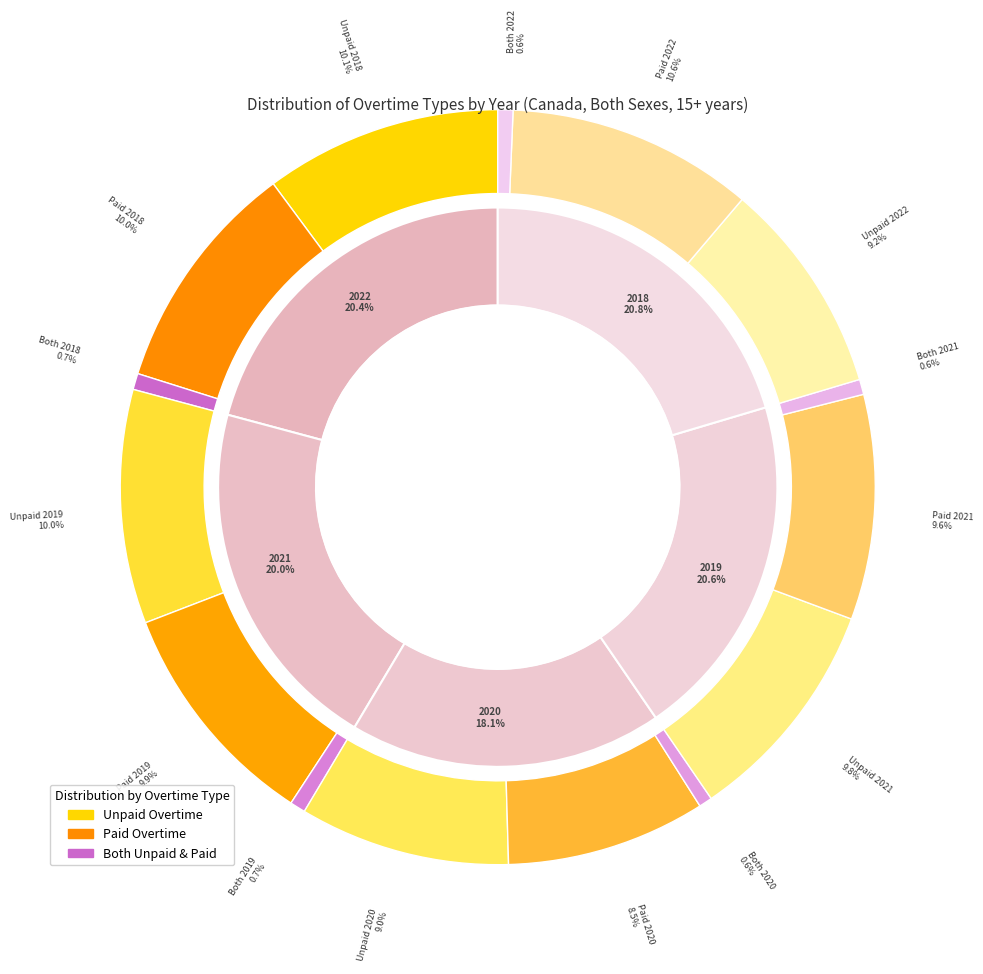

Is there a majority slice in this chart?

No